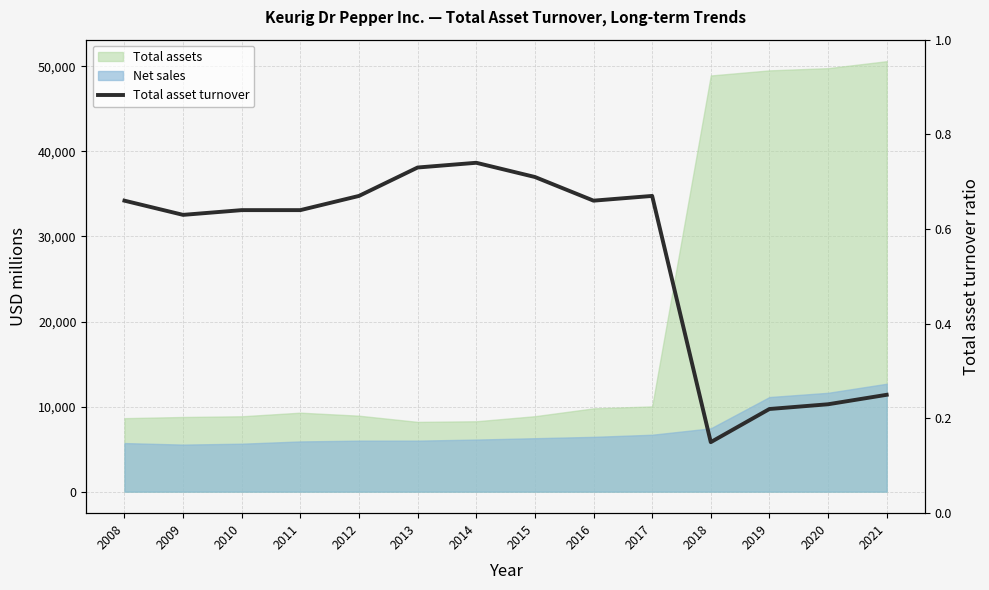

How many values are between 0 and 1?

14